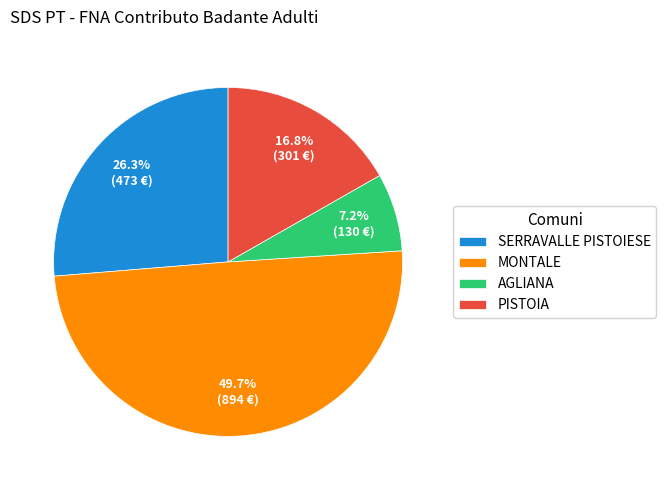

To the nearest percent, what is the average slice percentage?

25%